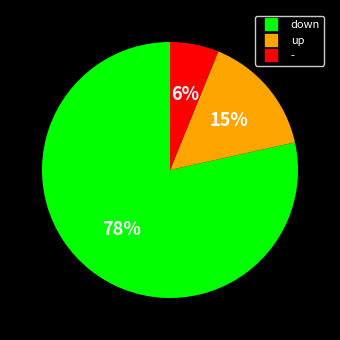

To the nearest percent, what is the difference between the up and - slice percentages?

9%